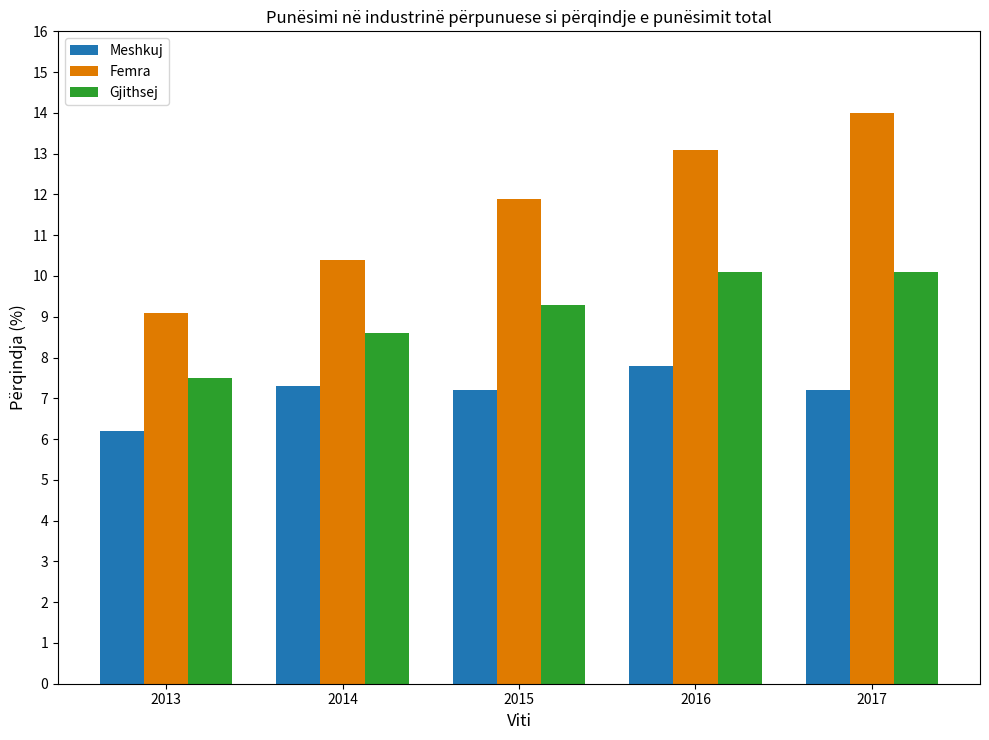

Which series has the largest total across all categories?

Femra